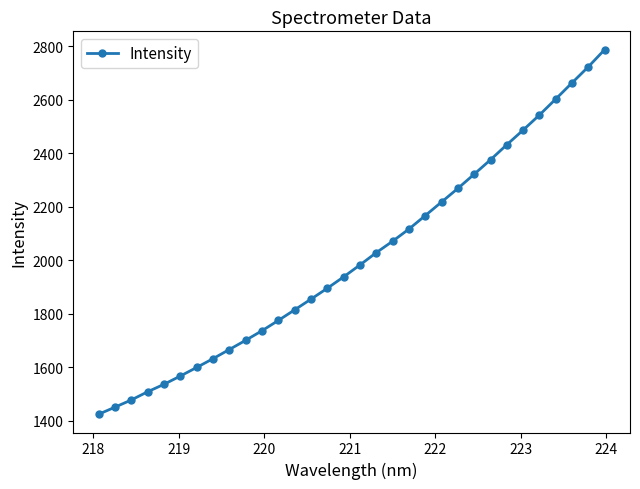

What is the average value?

2011.2